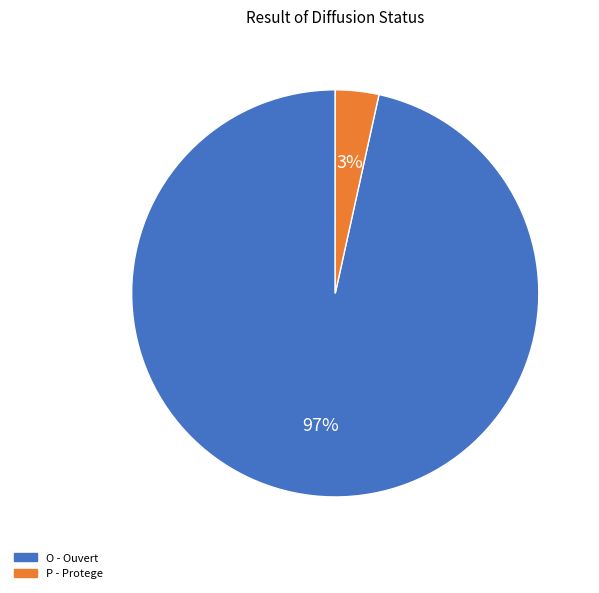

Is it true that P - Protege is 12% of the pie?

False